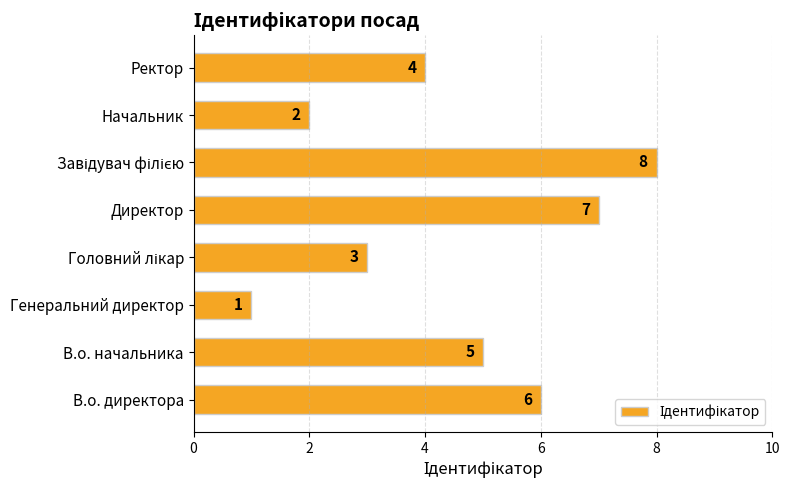

How many categories are shown in the chart?

8